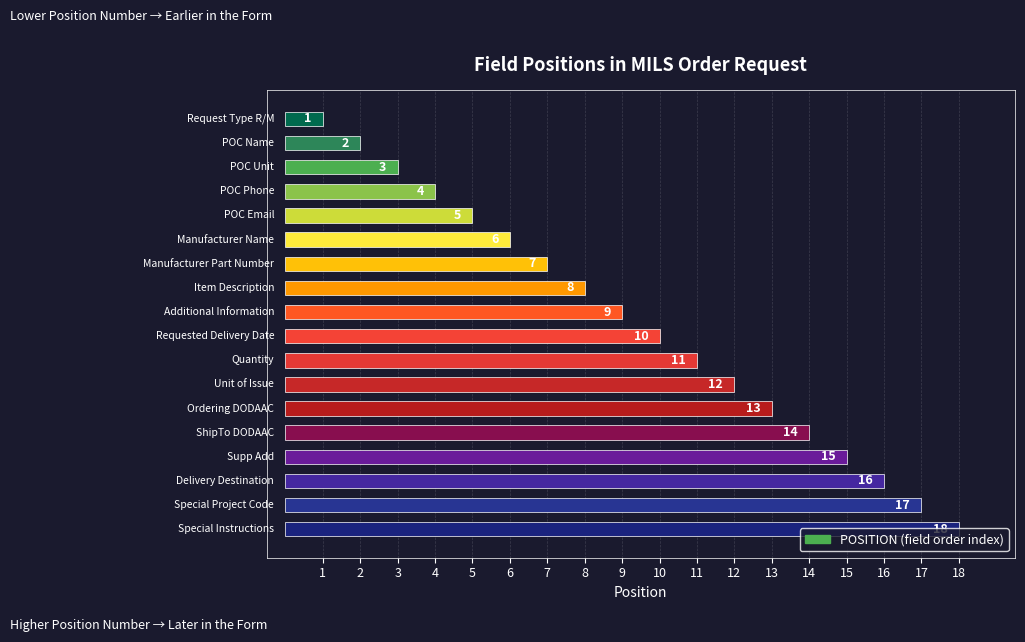

What is the sum of all values?

171